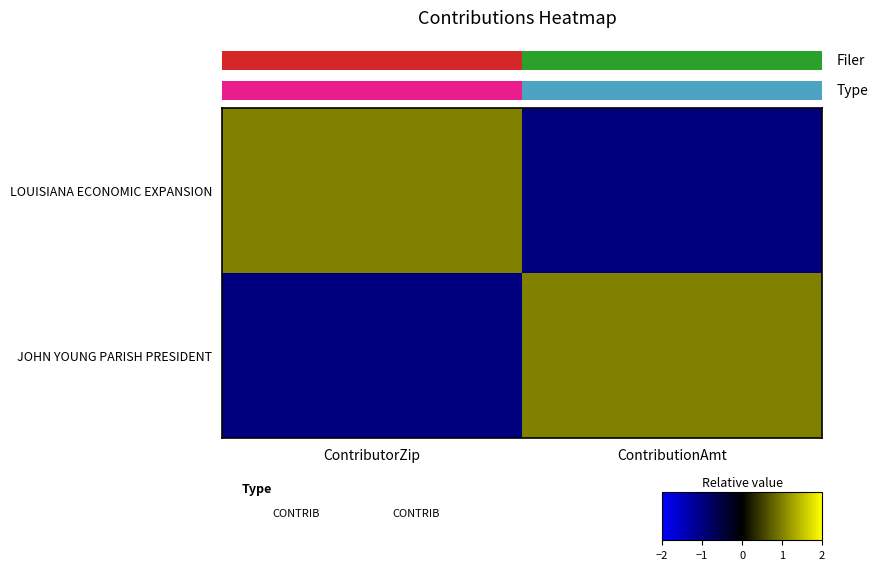

Reading left to right, extract all data points from this chart.

LOUISIANA ECONOMIC EXPANSION: ContributorZip=1	ContributionAmt=-1
JOHN YOUNG PARISH PRESIDENT: ContributorZip=-1	ContributionAmt=1